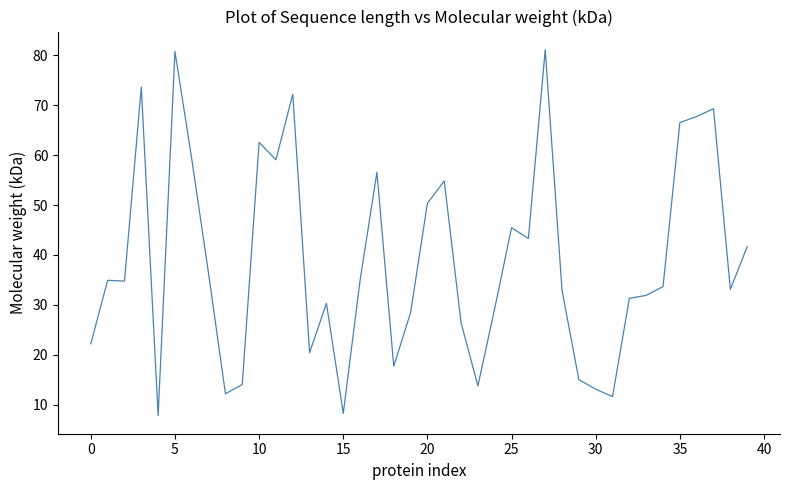

What is the maximum value shown in the chart?

81.1